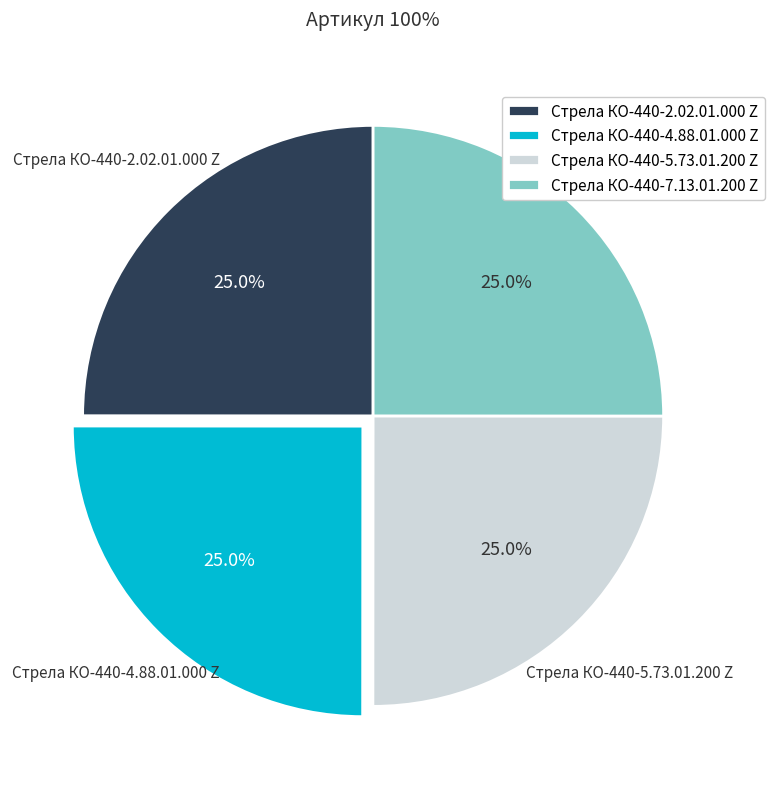

Approximately how many times larger is the value at Стрела КО-440-5.73.01.200 Z compared to Стрела КО-440-4.88.01.000 Z?

1.0